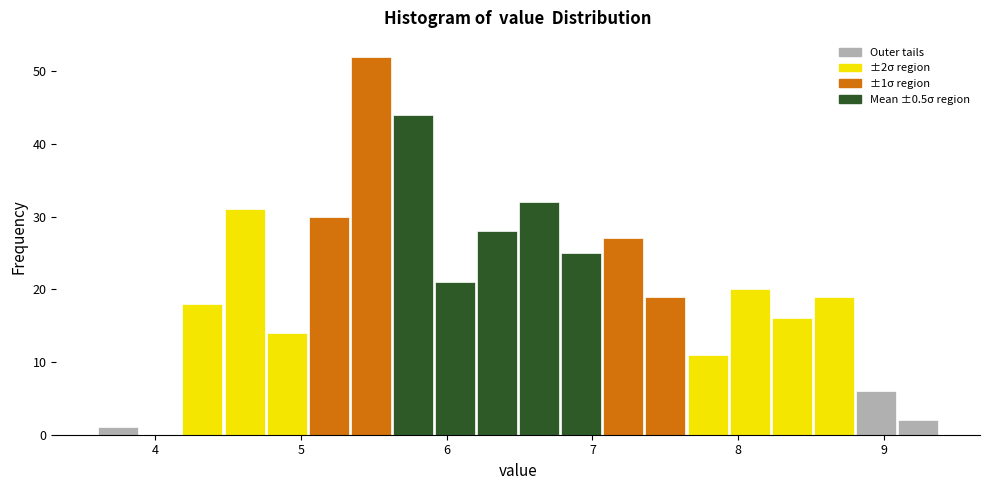

Around what value on the x-axis is the tallest bar? Give the approximate position of its centre, as read against the axis.

5.5